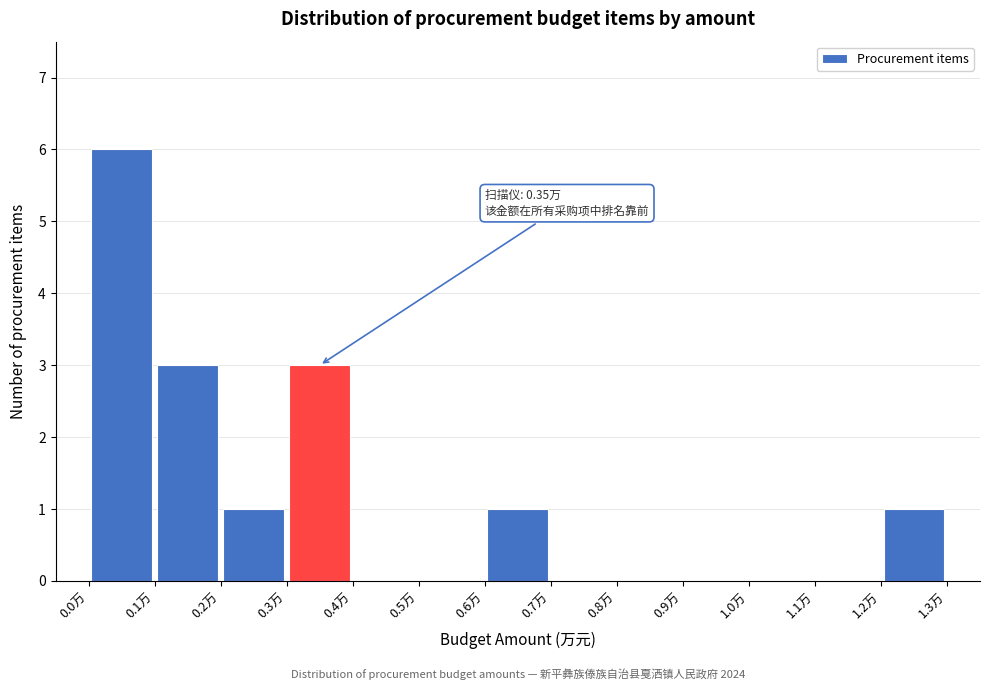

Which range on the x-axis has the tallest bar?

0.0 to 0.1